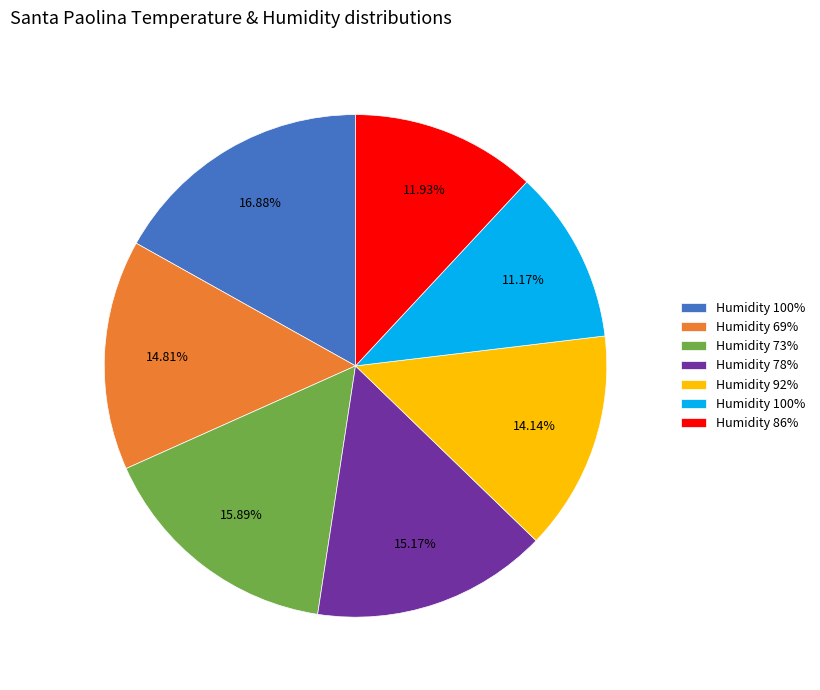

Is there a majority slice in this chart?

No